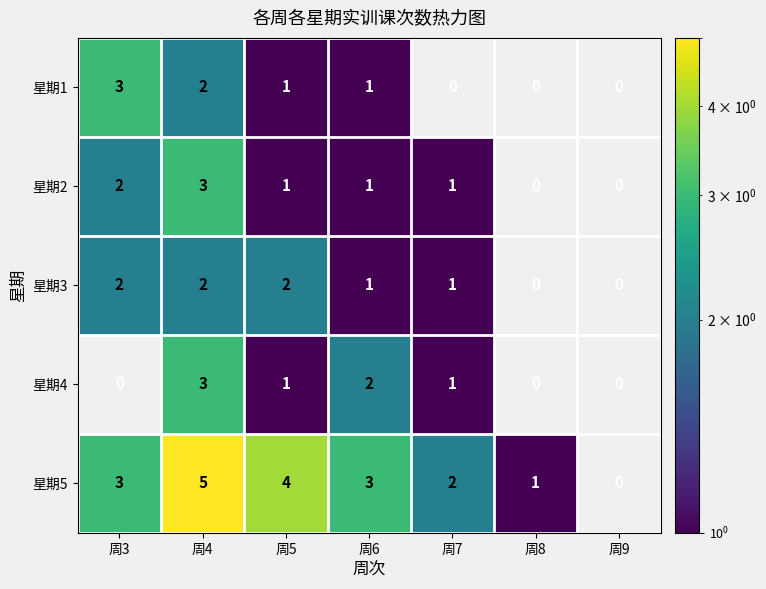

Where is 星期5 nearest to the value 2?

周7